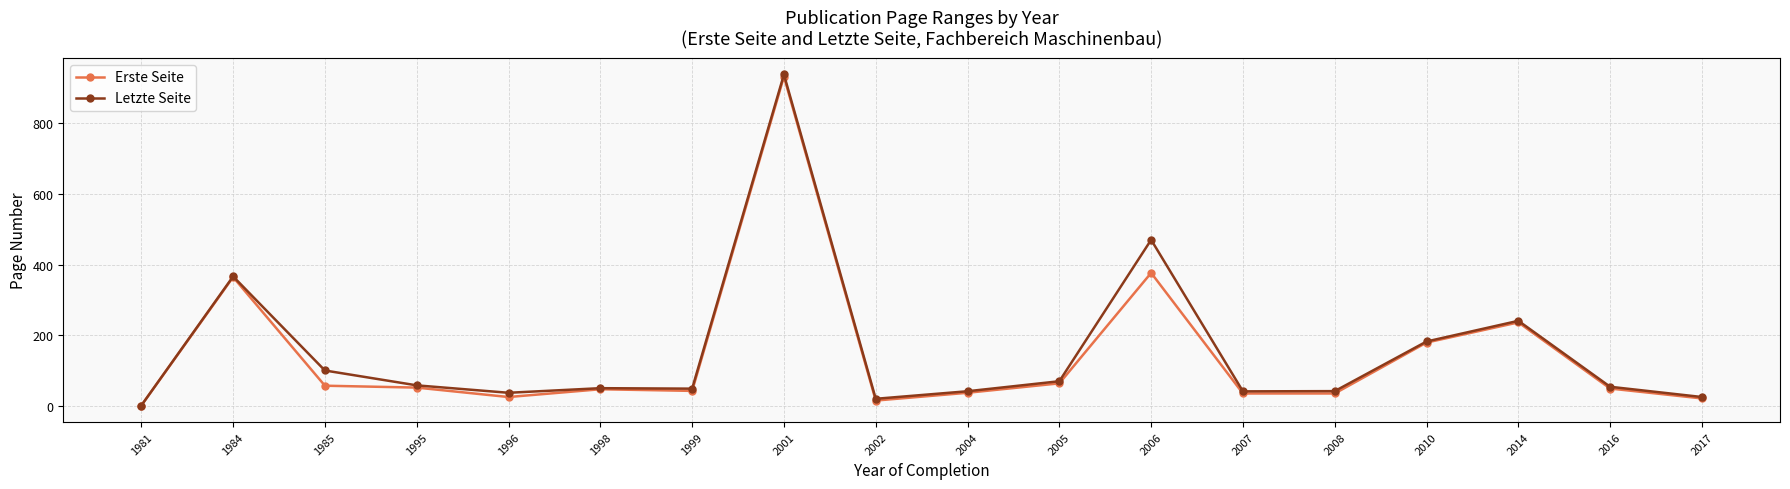

True or false: Erste Seite has more than 1 interior local peaks.

True